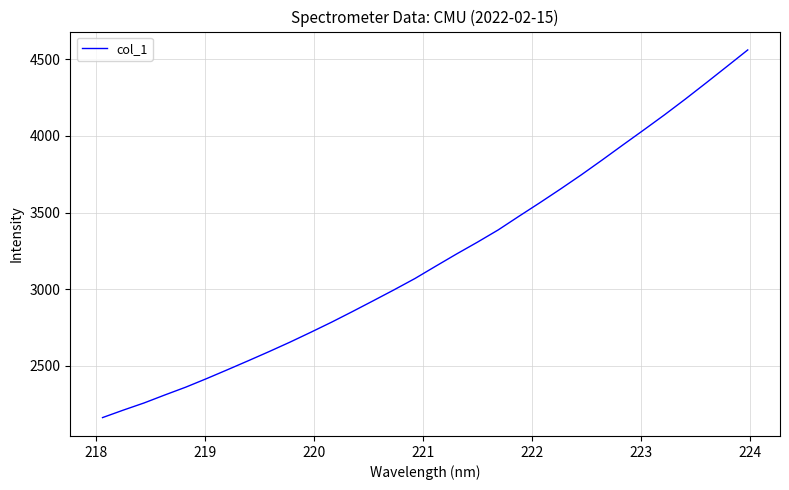

What is the minimum value shown in the chart?

2161.0